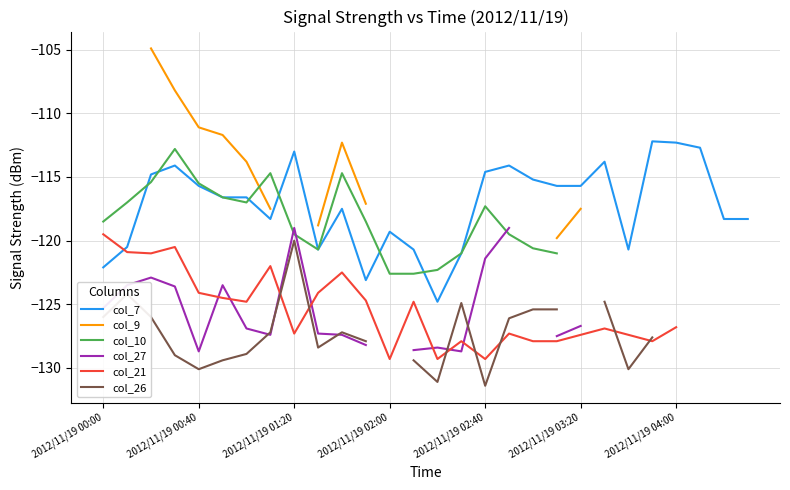

Read the col_7 value at 21.

-113.8